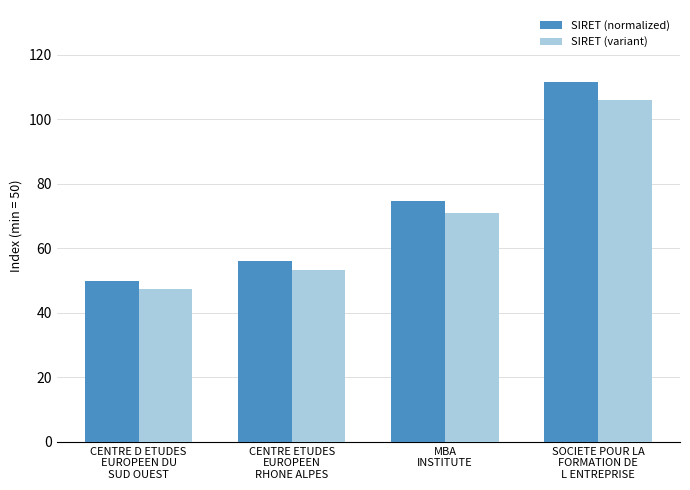

What are all the series names shown in the legend?

SIRET (normalized), SIRET (variant)